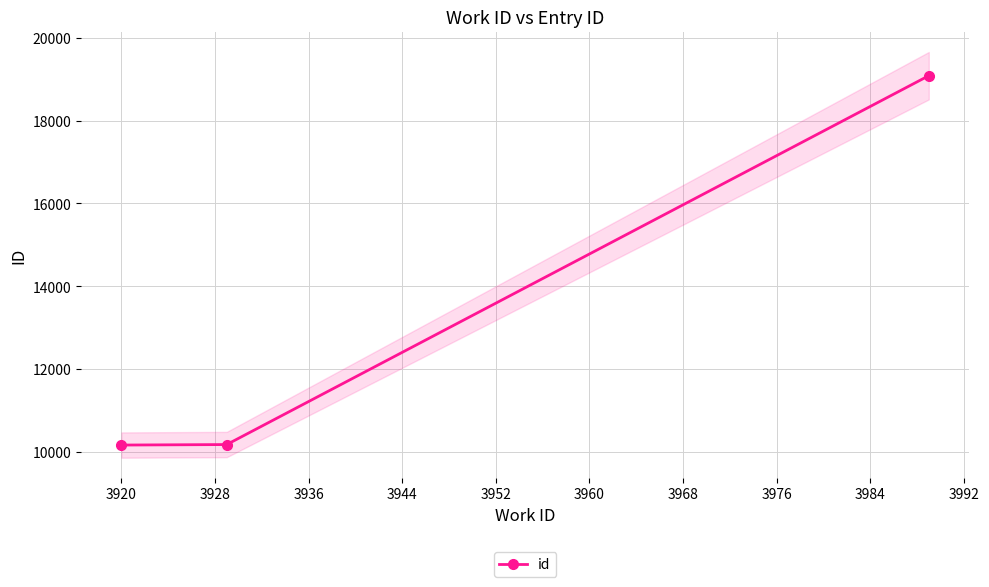

How many data points are less than 10186?

1